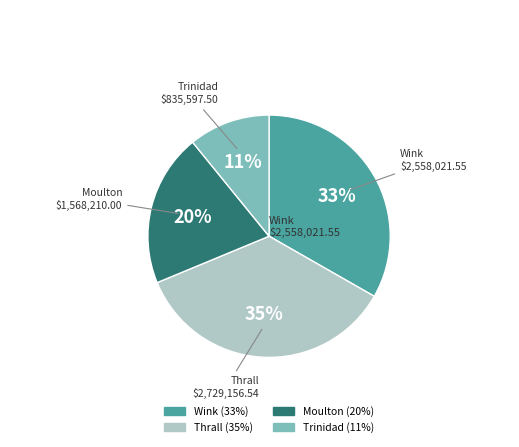

Does any single category account for the majority?

No